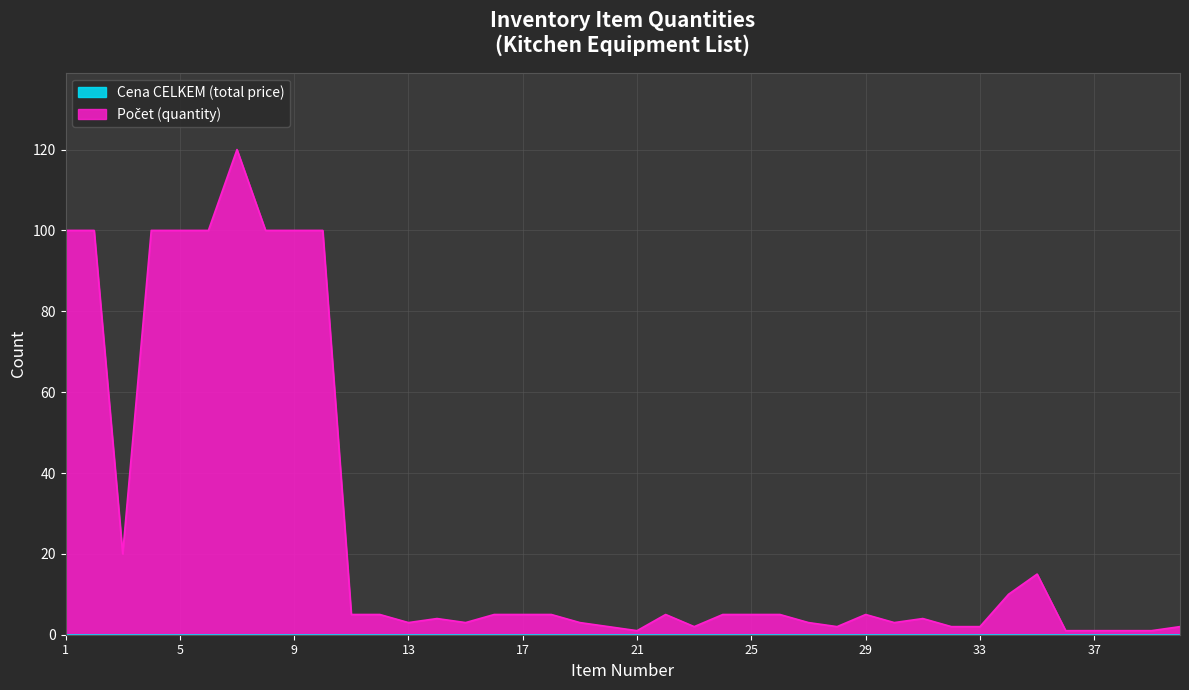

How many categories are shown in the chart?

40